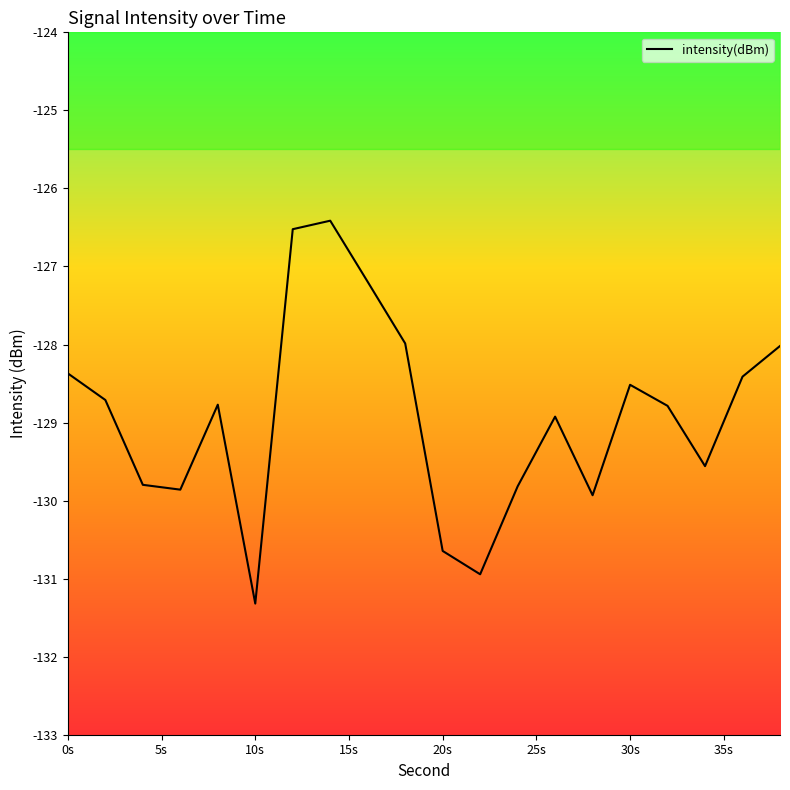

What is the smallest value displayed?

-131.3